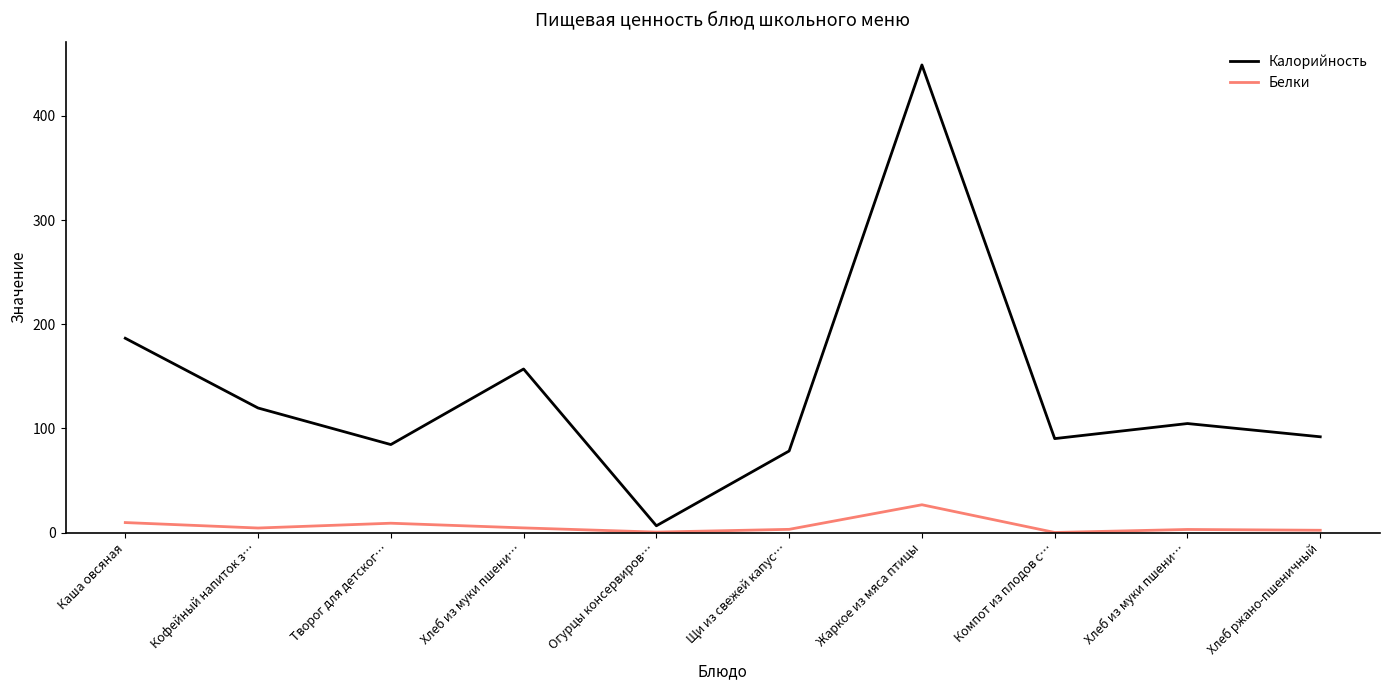

At Компот из плодов с…, list the series in order from smallest to largest.

Белки, Калорийность